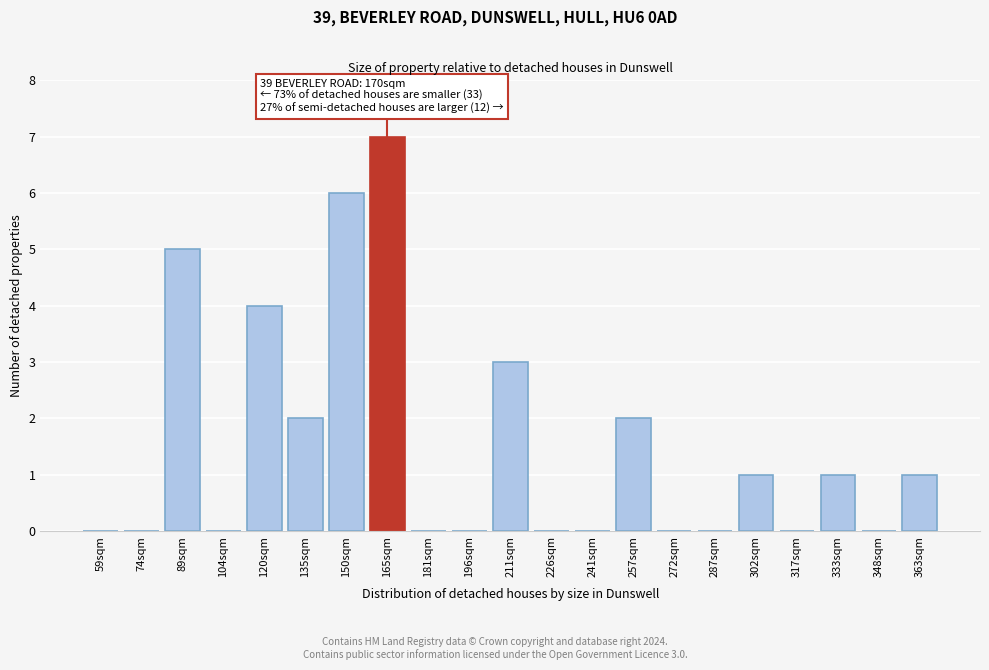

Reading left to right, what are all the values shown in this chart?

59sqm=0	74sqm=0	89sqm=5	104sqm=0	120sqm=4	135sqm=2	150sqm=6	165sqm=7	181sqm=0	196sqm=0	211sqm=3	226sqm=0	241sqm=0	257sqm=2	272sqm=0	287sqm=0	302sqm=1	317sqm=0	333sqm=1	348sqm=0	363sqm=1